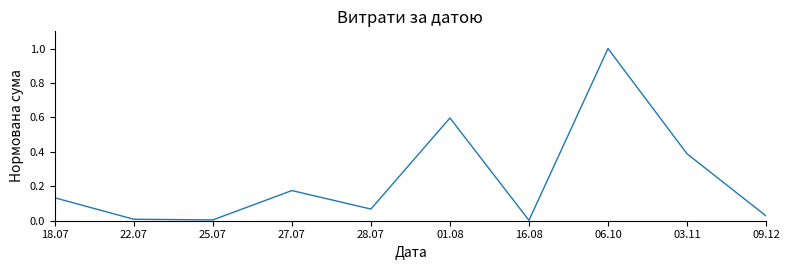

At which category does the data reach its first local peak?

27.07